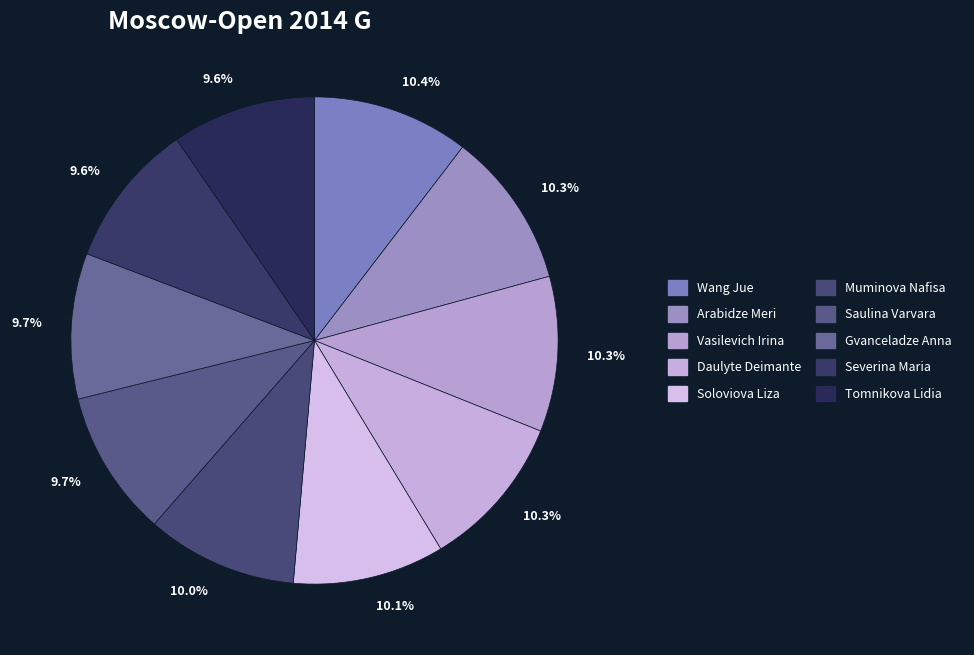

To the nearest percent, what is the combined percentage of Soloviova Liza and Saulina Varvara?

20%